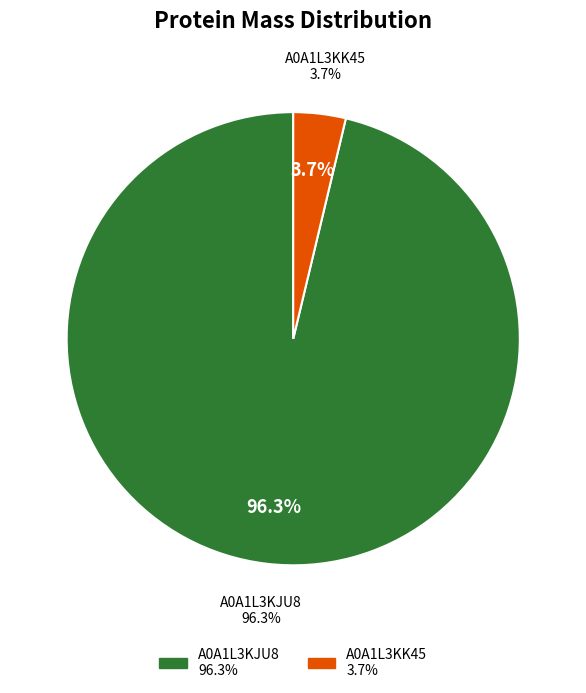

True or false: tr|A0A1L3KK45 accounts for 1% of the total.

False